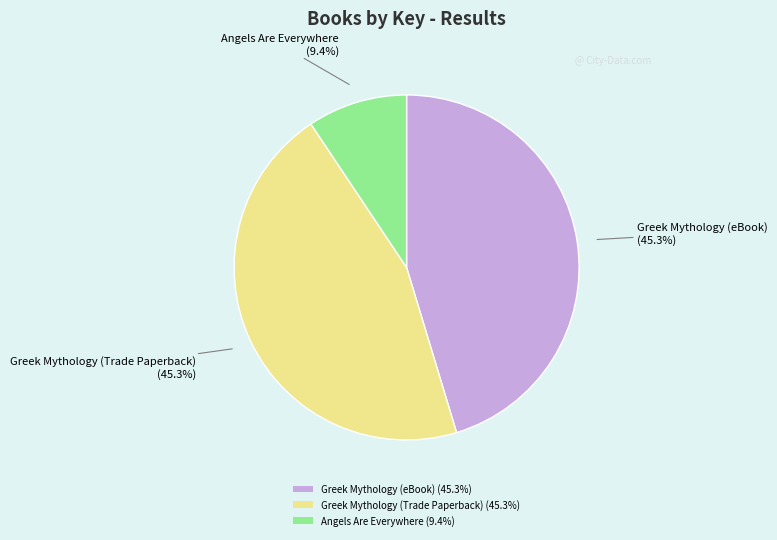

Is there any slice that represents more than half of the pie?

No